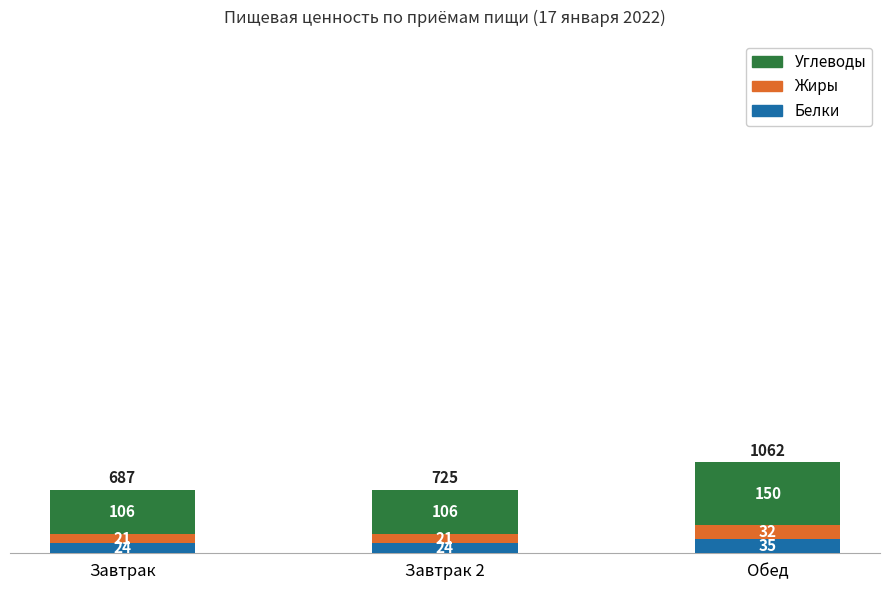

What is the average value of the Белки series?

28